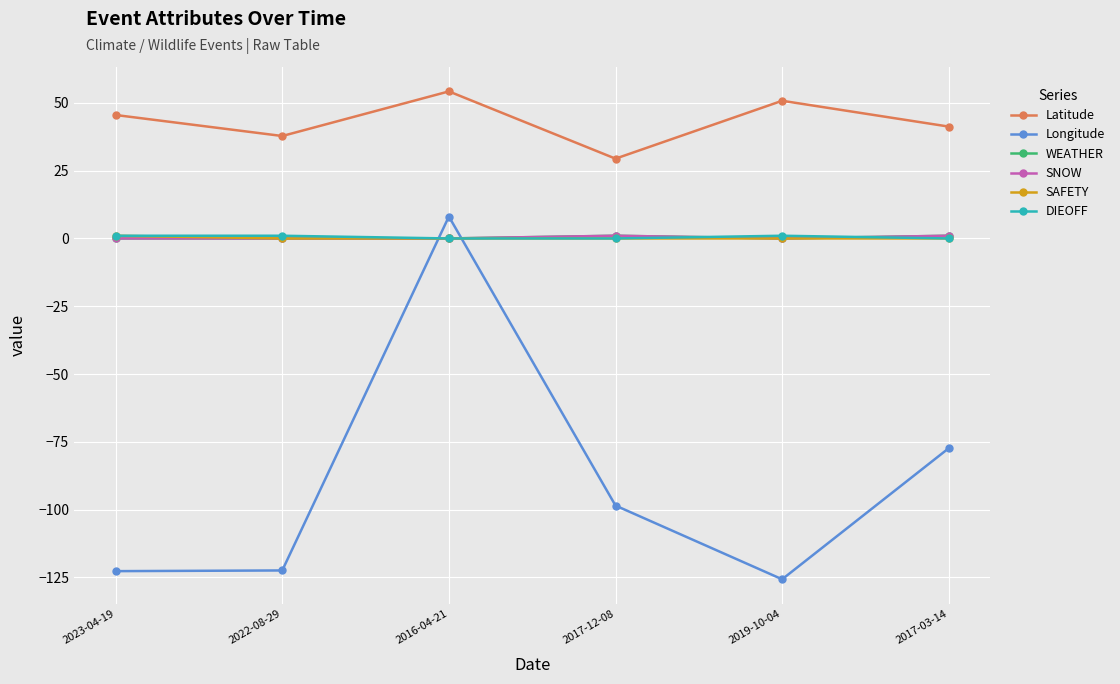

Does the chart have visible grid lines?

Yes